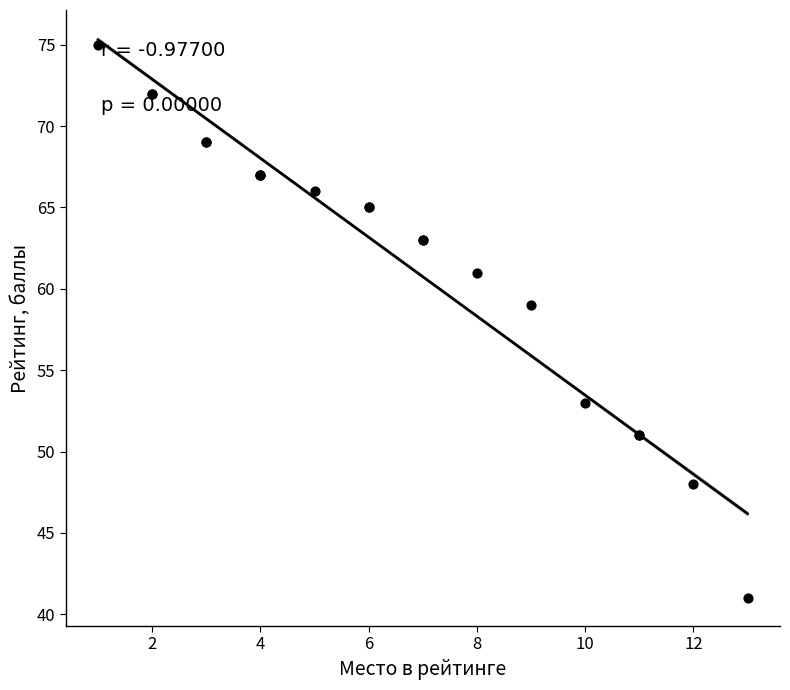

What Y value in the scatter plot is closest to 58?

59